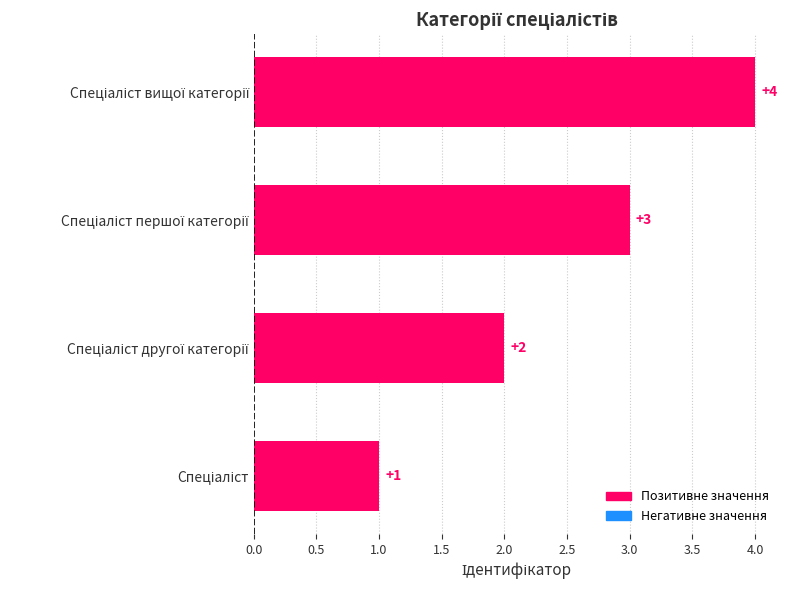

Count the number of categories in the chart.

4